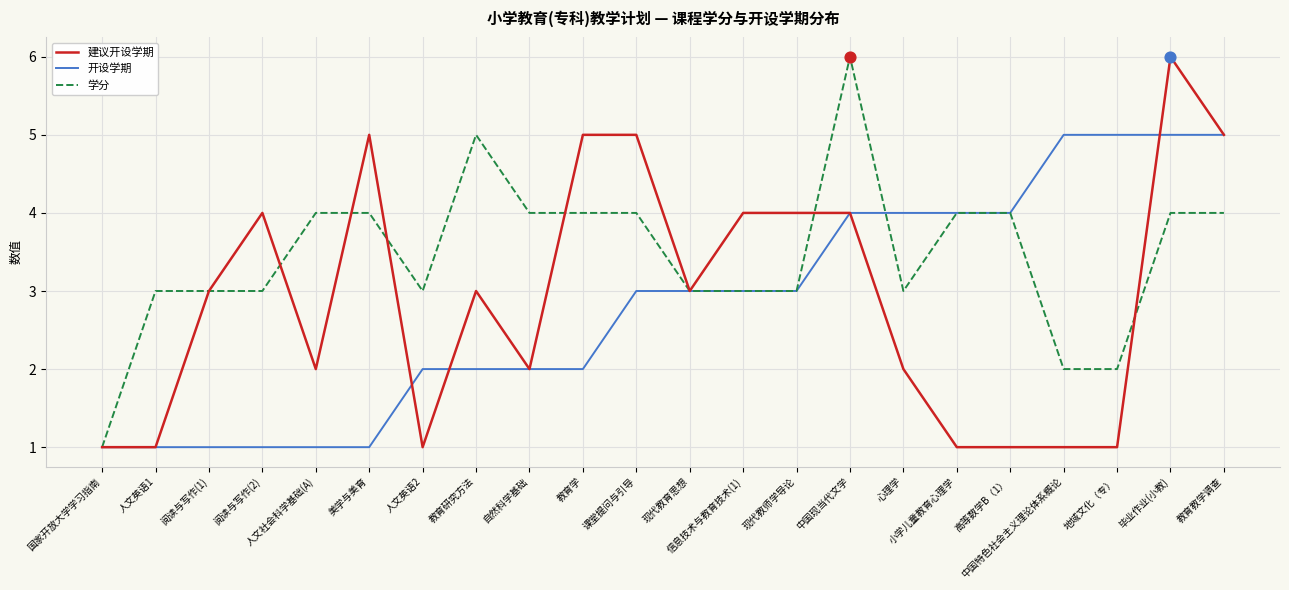

What is the total value across all series at 人文英语2?

6